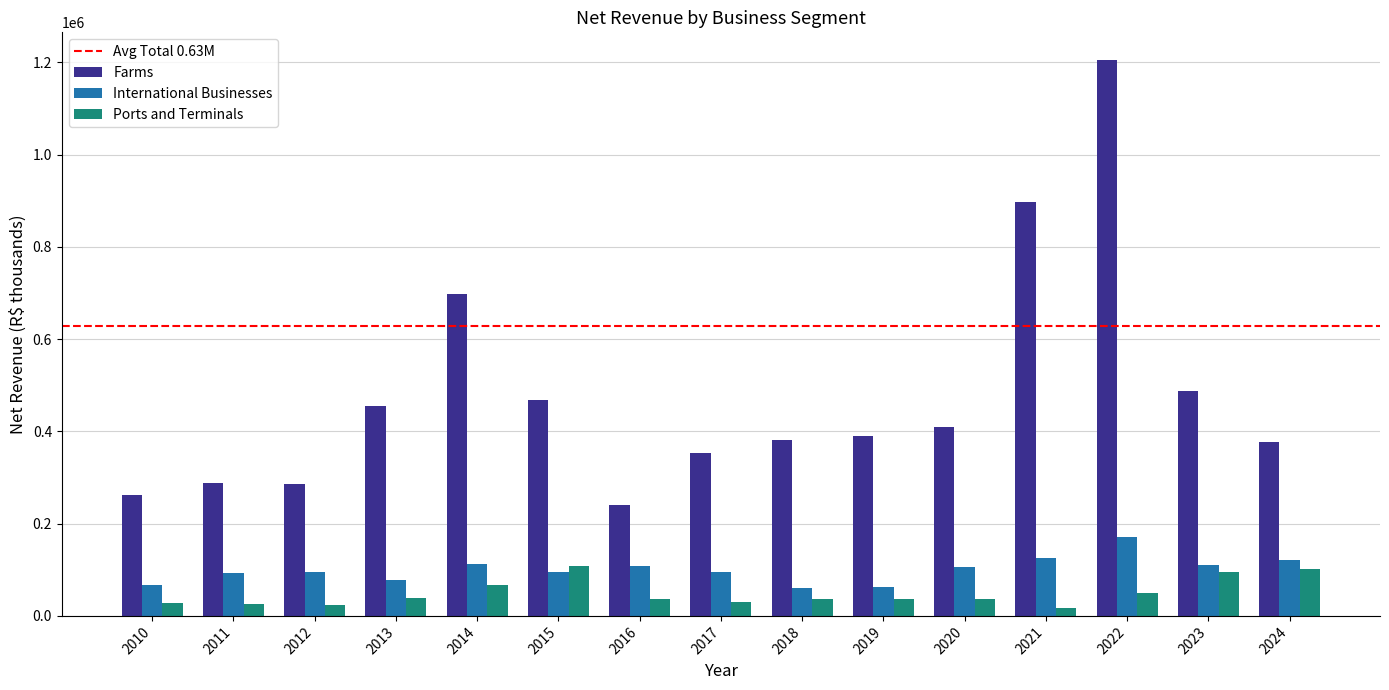

What is the maximum value for International Businesses?

170618